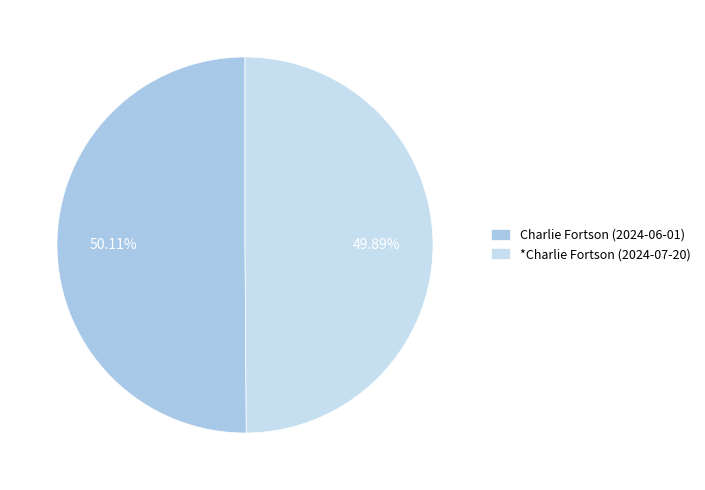

Count the number of slices in the pie.

2